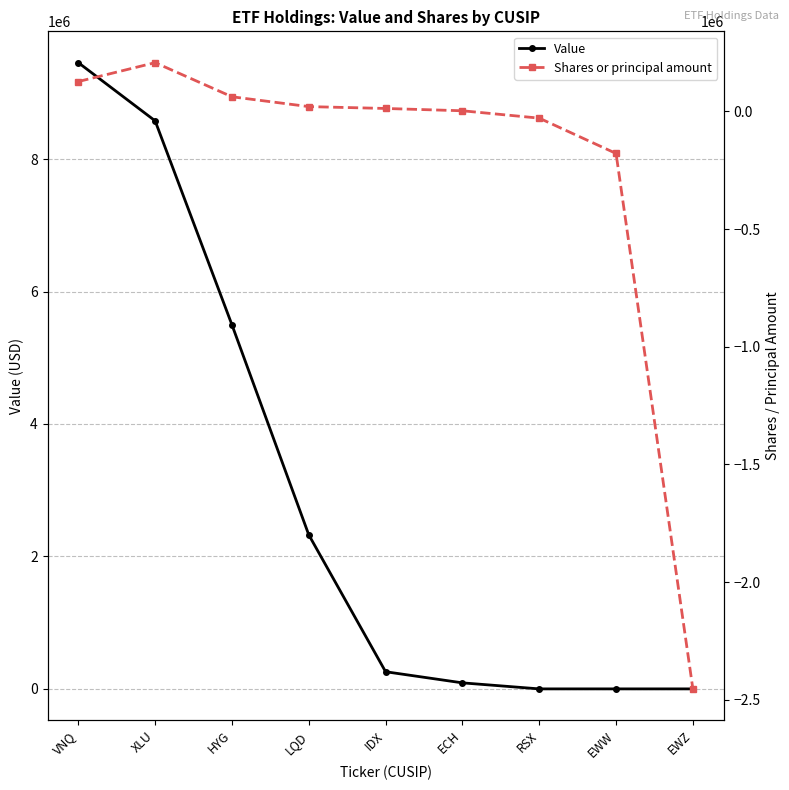

What is the label of the 7th point from the left?

RSX